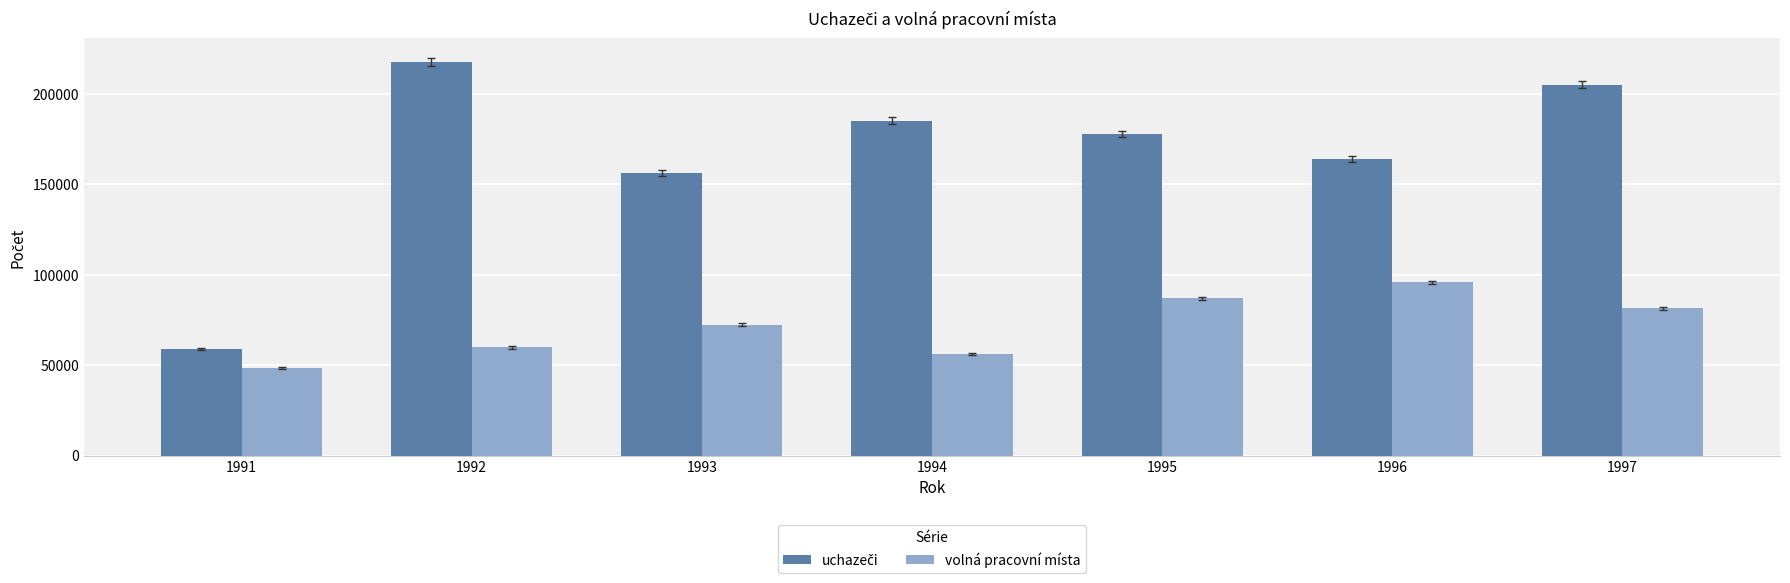

What is the value of the volná pracovní místa bar at the 7th from the left?

81472